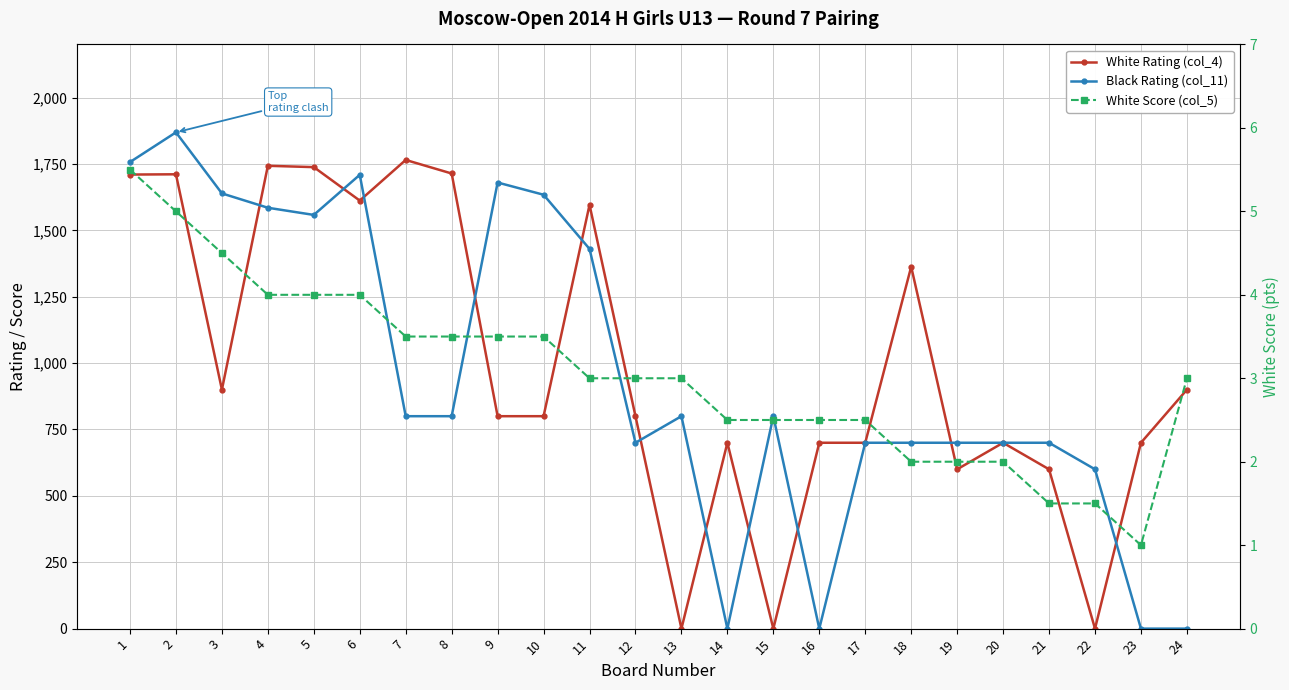

Between which two adjacent categories do White Score (col_5) and Black Rating (col_11) first intersect?

13 and 14